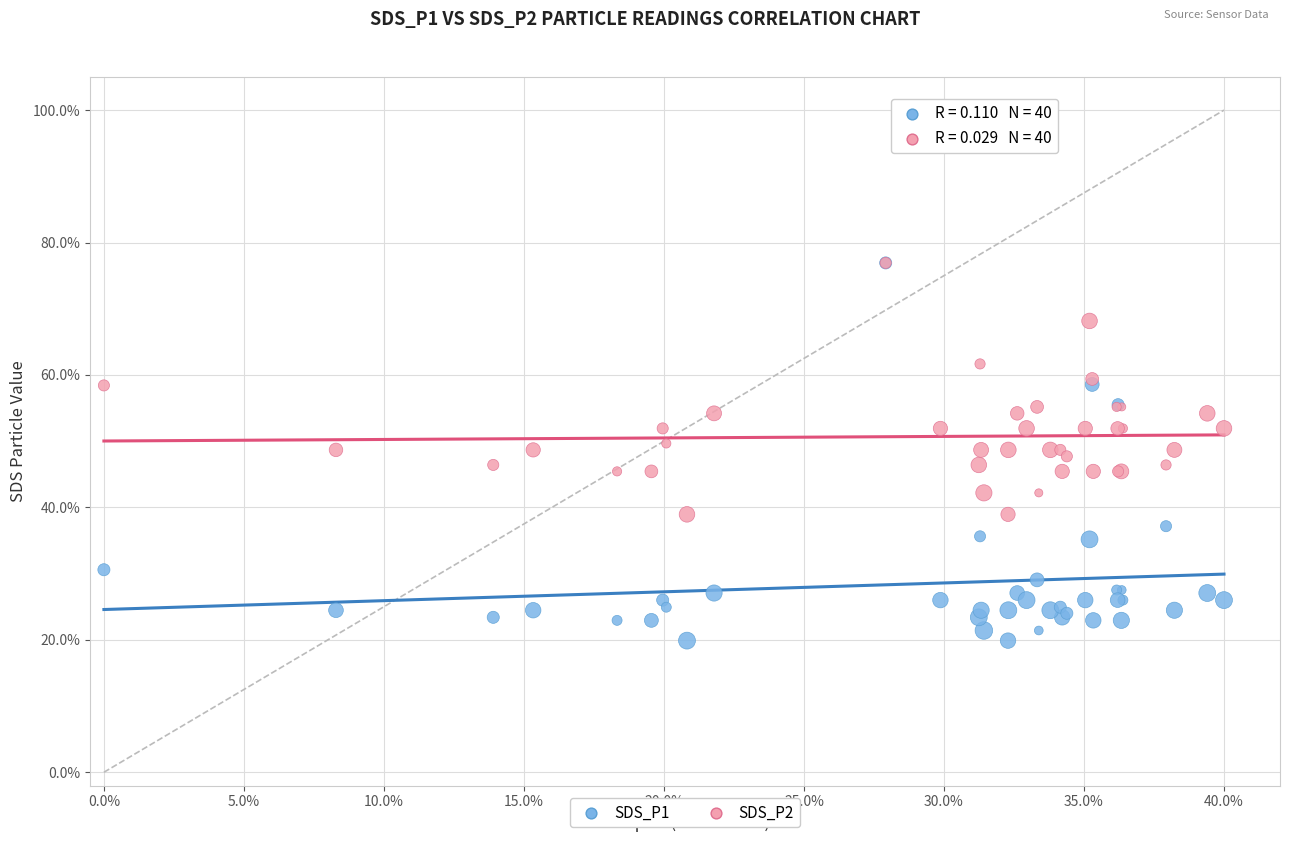

What are all the series names shown in the legend?

SDS_P1, SDS_P2